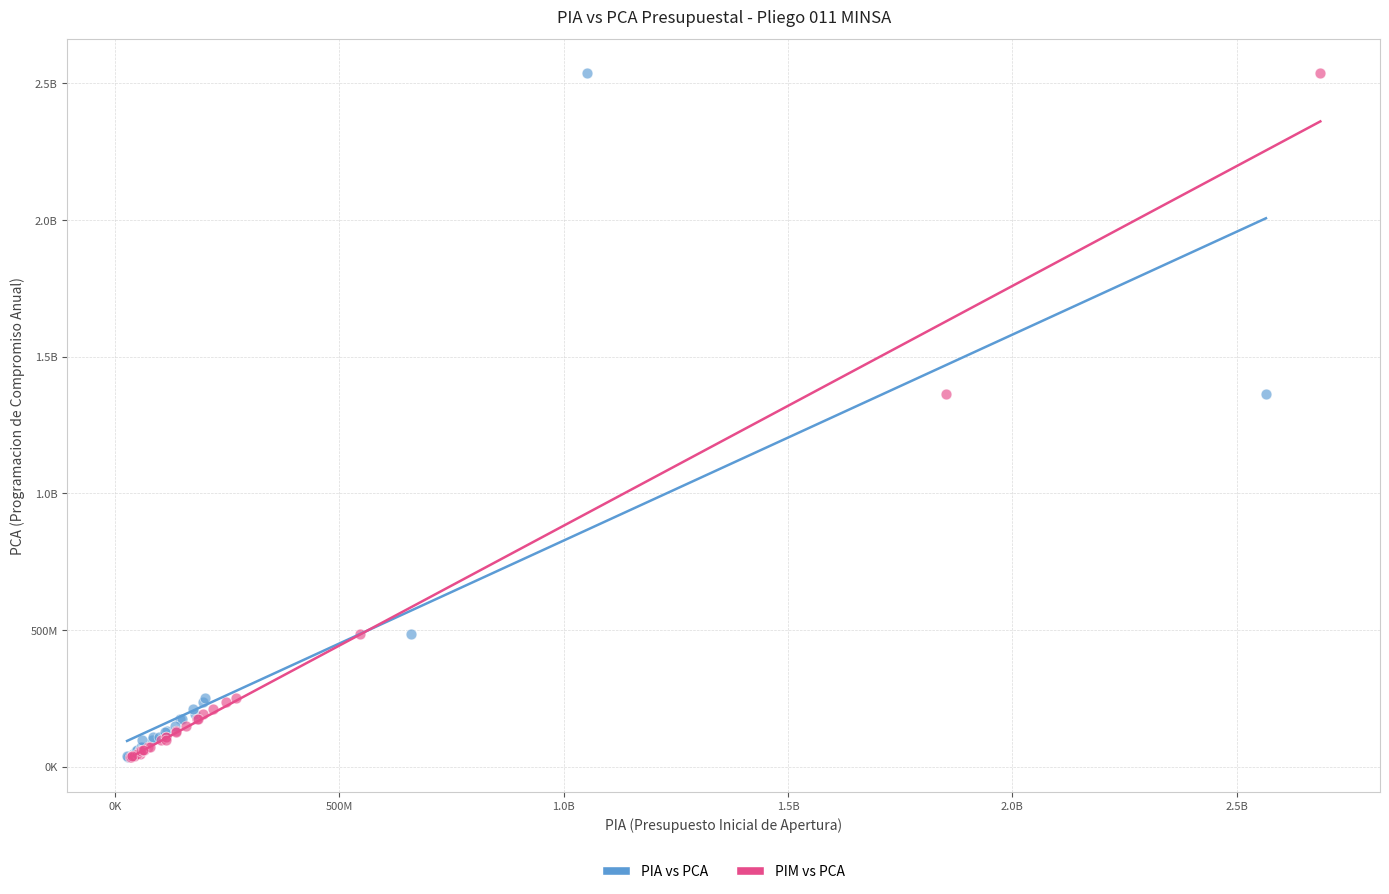

What are all the series names shown in the legend?

PIA vs PCA, PIM vs PCA